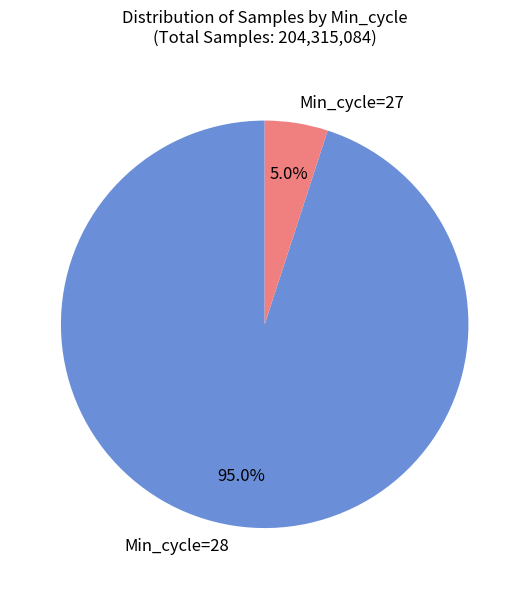

Do Min_cycle=27 and Min_cycle=28 together represent more than half of the pie?

Yes